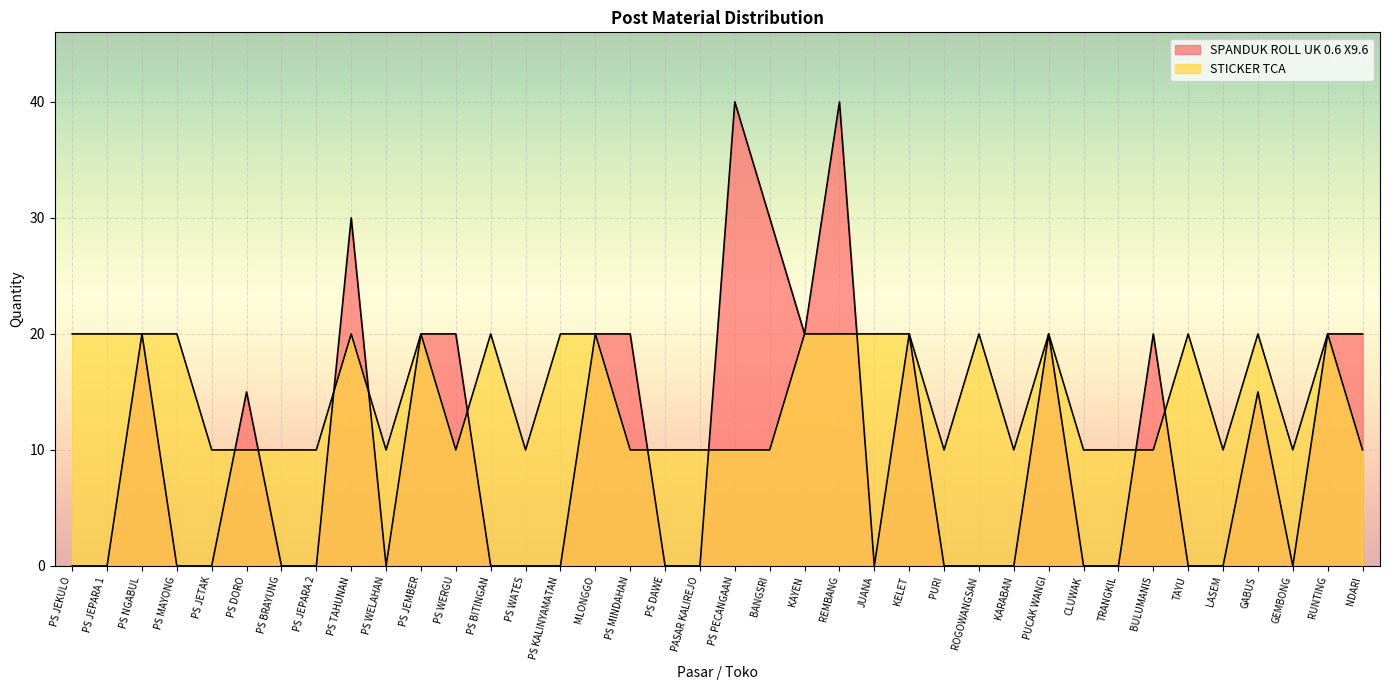

What position from the right is PS WERGU?

27